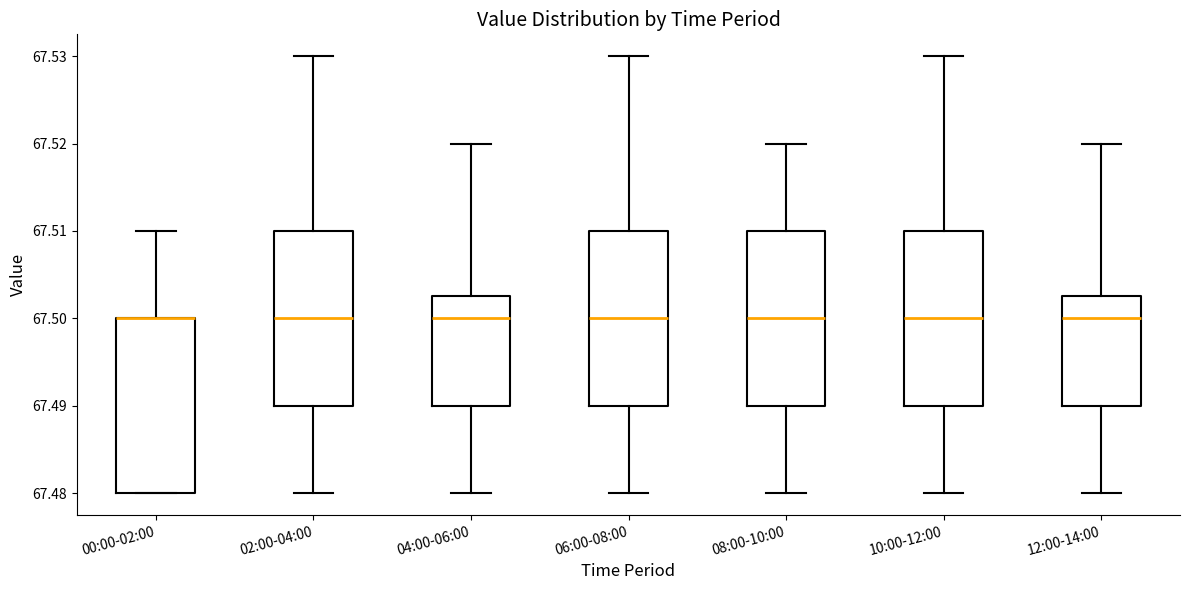

Where is the lower edge of the box for 00:00-02:00 on the y-axis? The values are not printed on the chart, so give them approximately, as read against the axis.

67.480